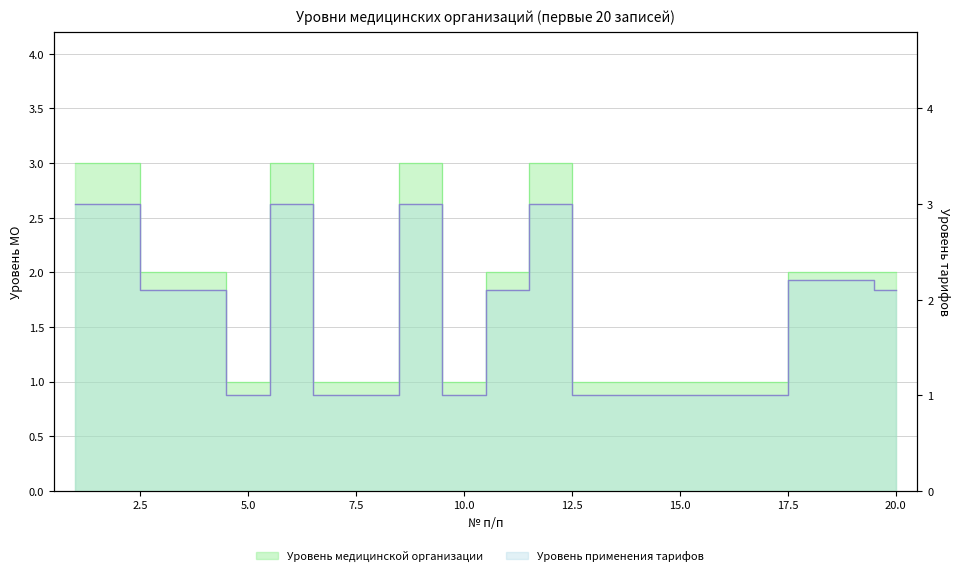

At how many categories does at least one series exceed 2?

11